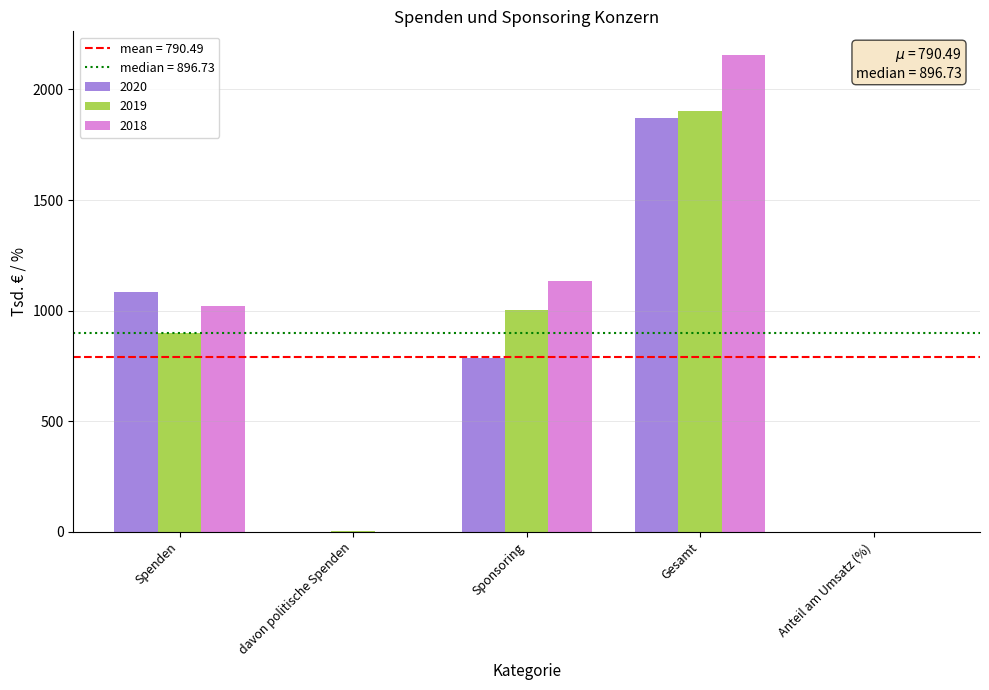

What is the difference between the 2018 values at Anteil am Umsatz (%) and Sponsoring?

1133.0